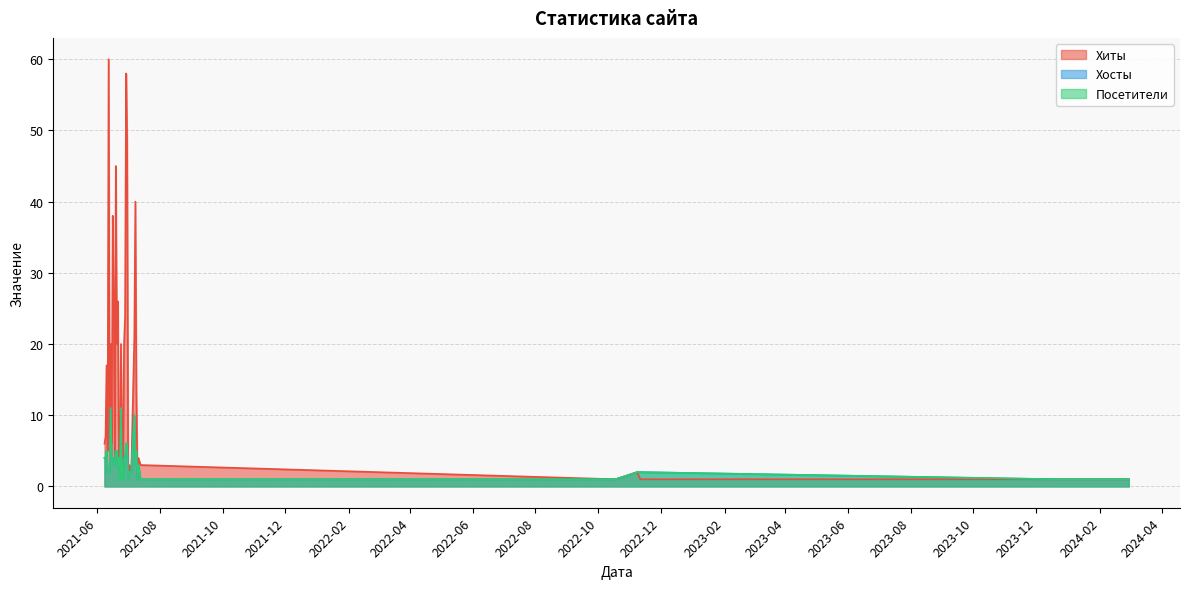

What is the label of the 3rd point from the right?

2024-01-26